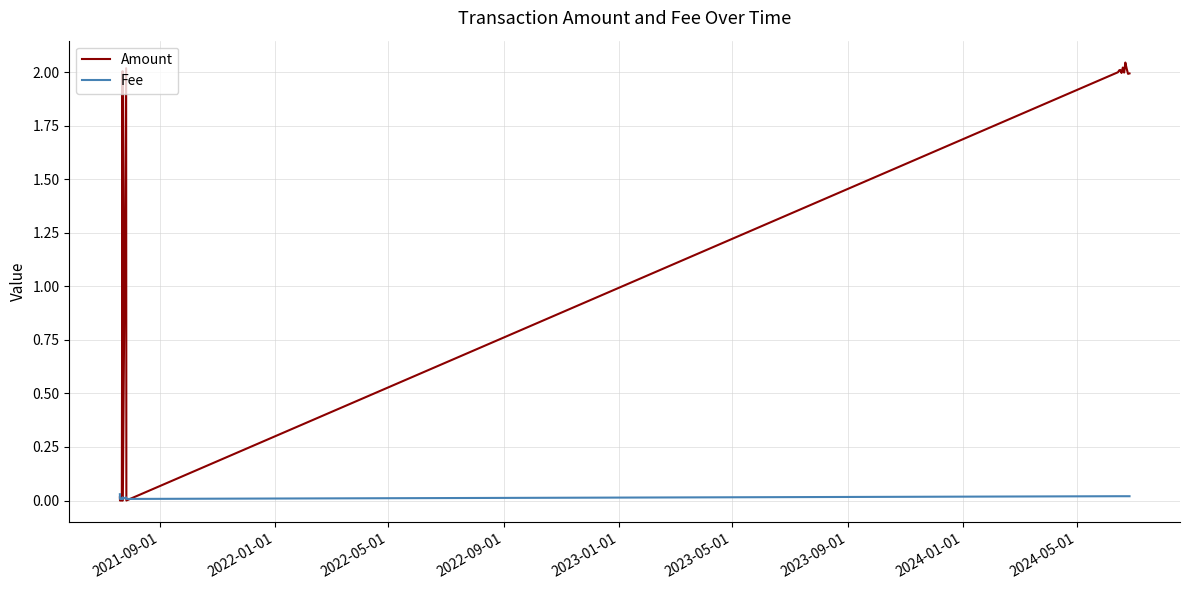

Rank the series by their average value, from lowest to highest.

Fee, Amount